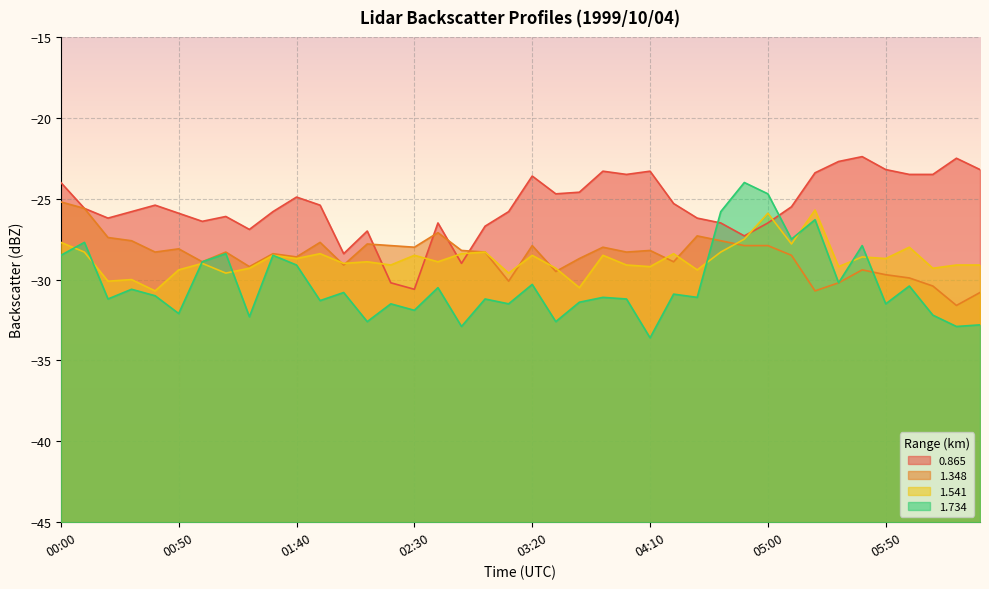

Is it true that 0.865 equals -23.5 at 06:10?

True